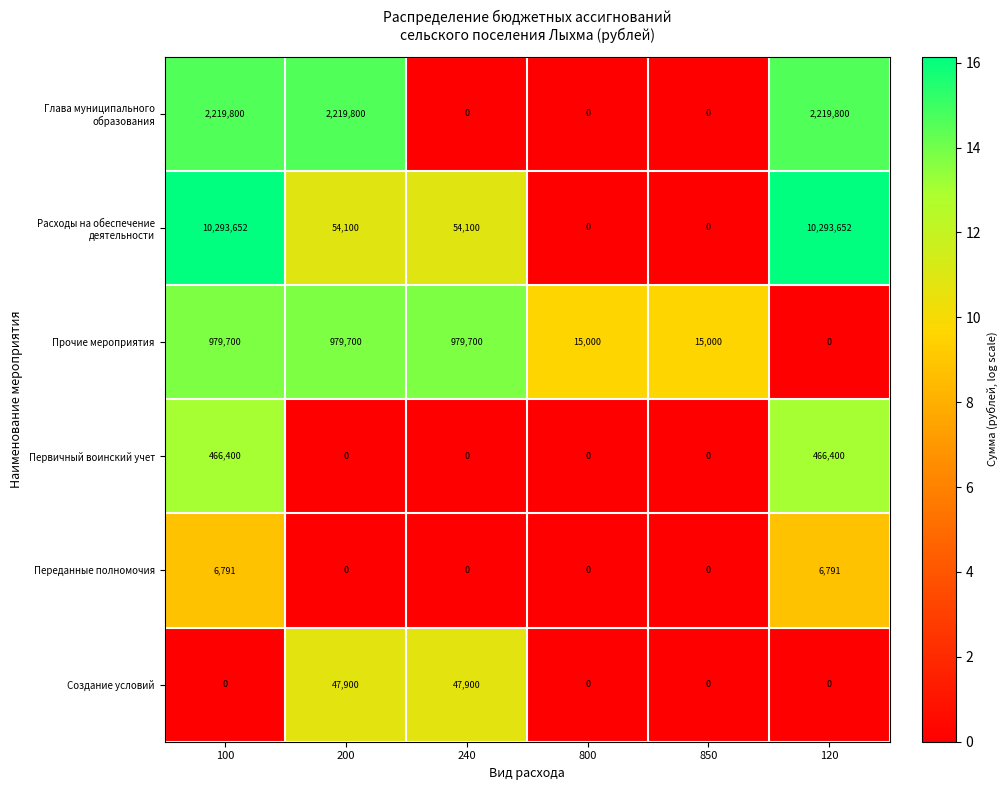

Which series has the largest total across all categories?

Расходы на обеспечение деятельности